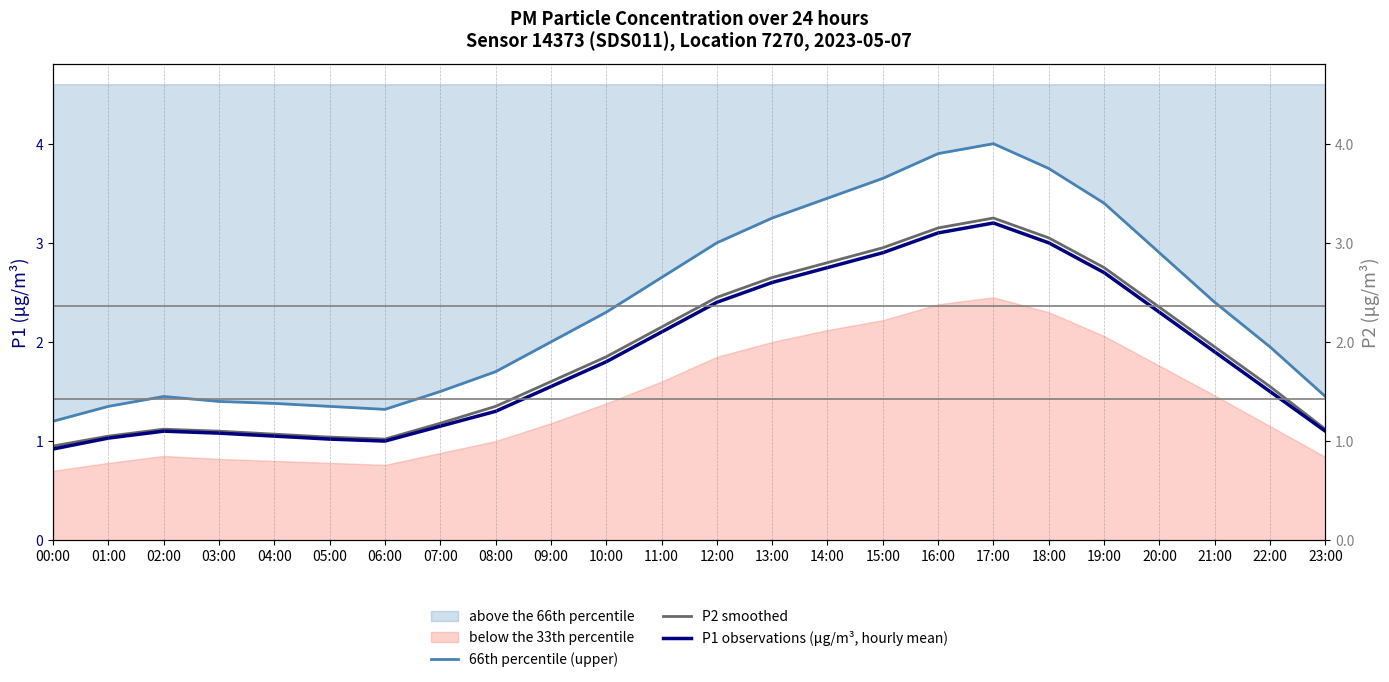

Between 11:00 and 19:00, which series saw the biggest shift?

66th percentile (upper)